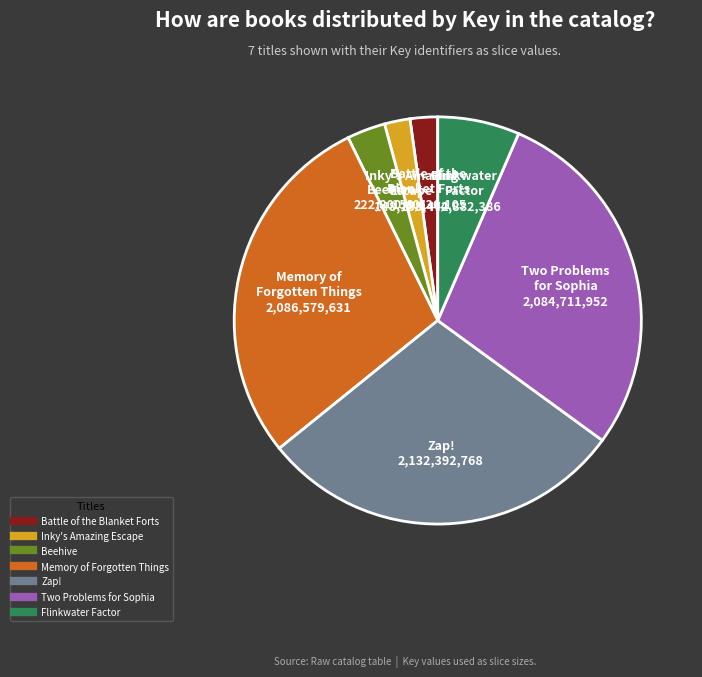

Between Battle of the Blanket Forts and Beehive, which is larger?

Beehive